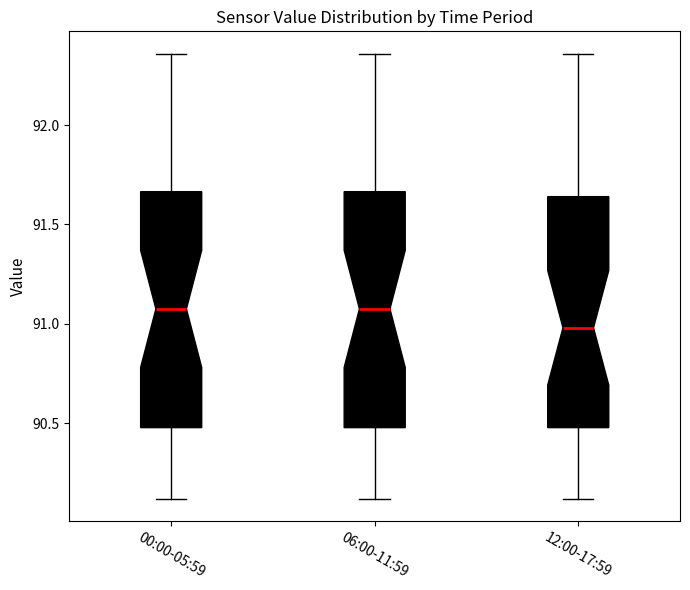

Where does the lower whisker of the box for 12:00-17:59 end on the y-axis? The values are not printed on the chart, so give them approximately, as read against the axis.

90.10